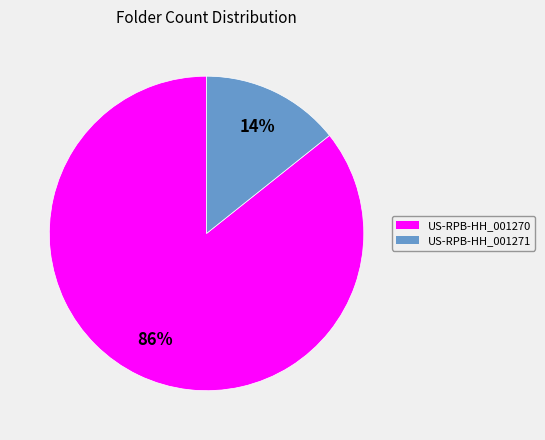

Which has a higher value, US-RPB-HH_001270 or US-RPB-HH_001271?

US-RPB-HH_001270